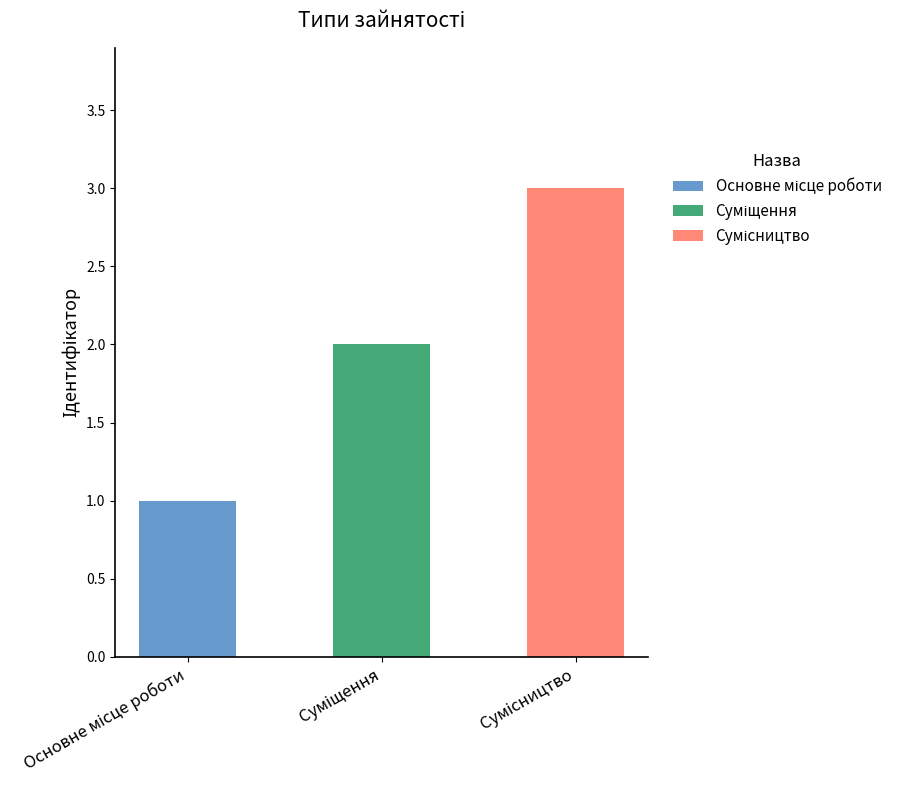

The chart shows a value of 3 at Суміщення. True or false?

False